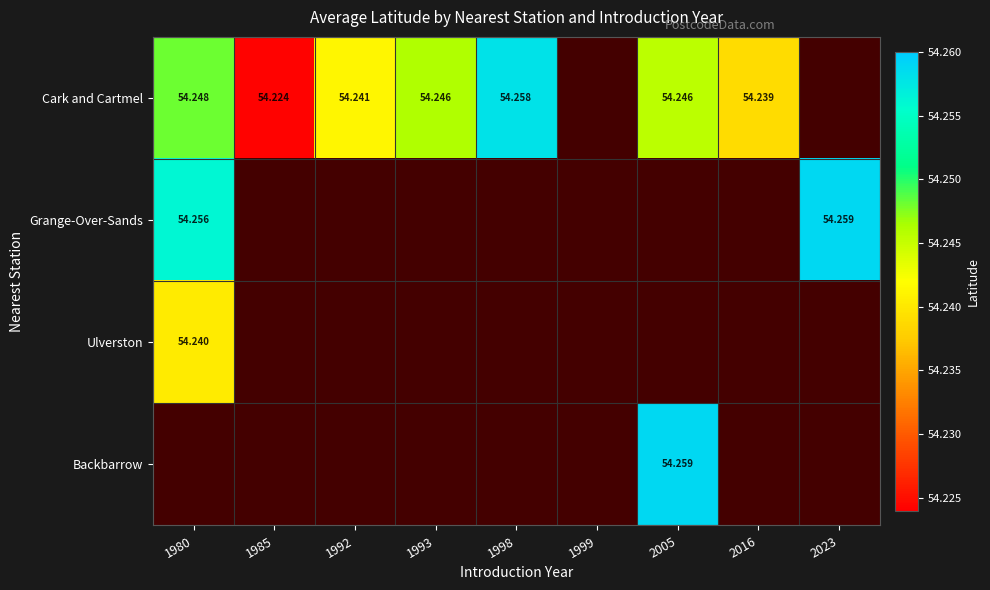

How many series are shown in this chart?

4